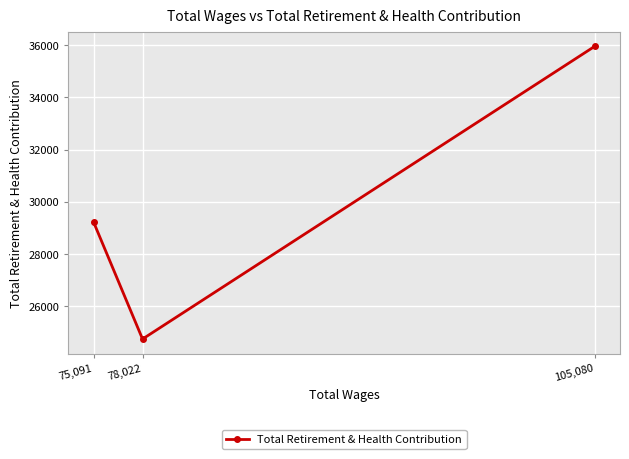

What is the sum of all values?

89945